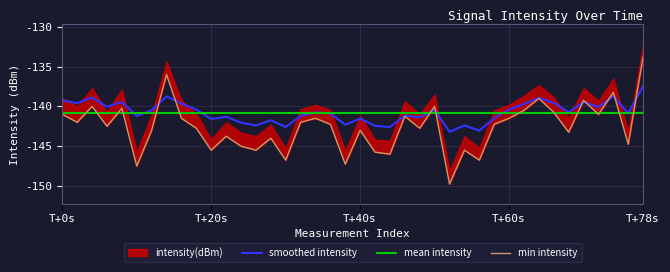

Read the value at 21.

-141.5